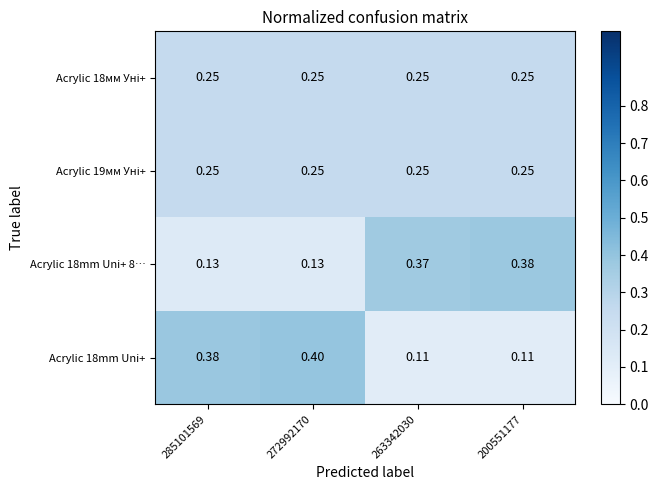

At which category is the sum across all series the highest?

272992170